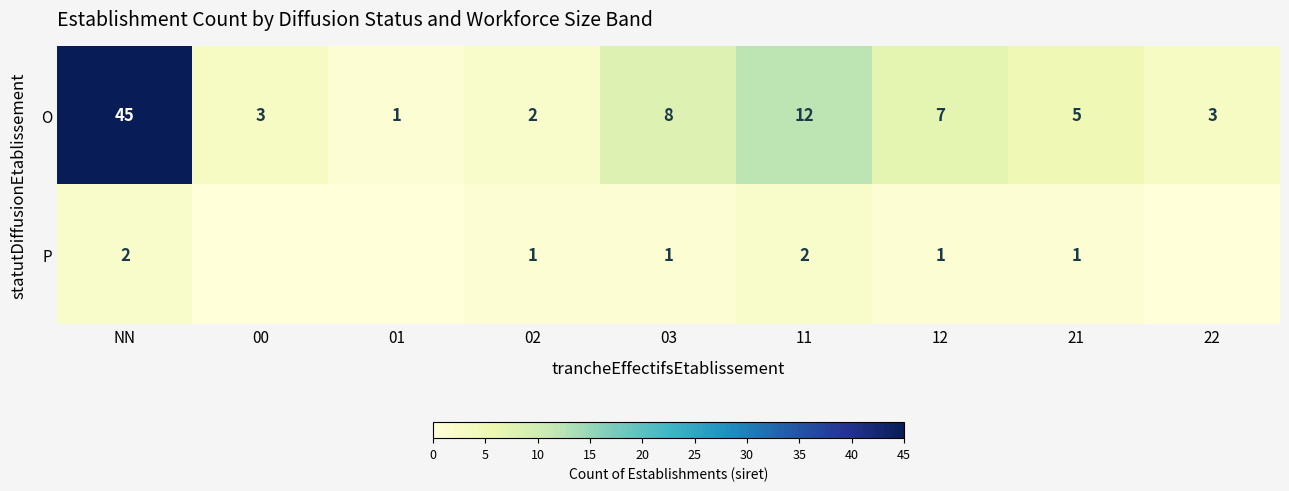

The value of O at 00 is 3. True or false?

True